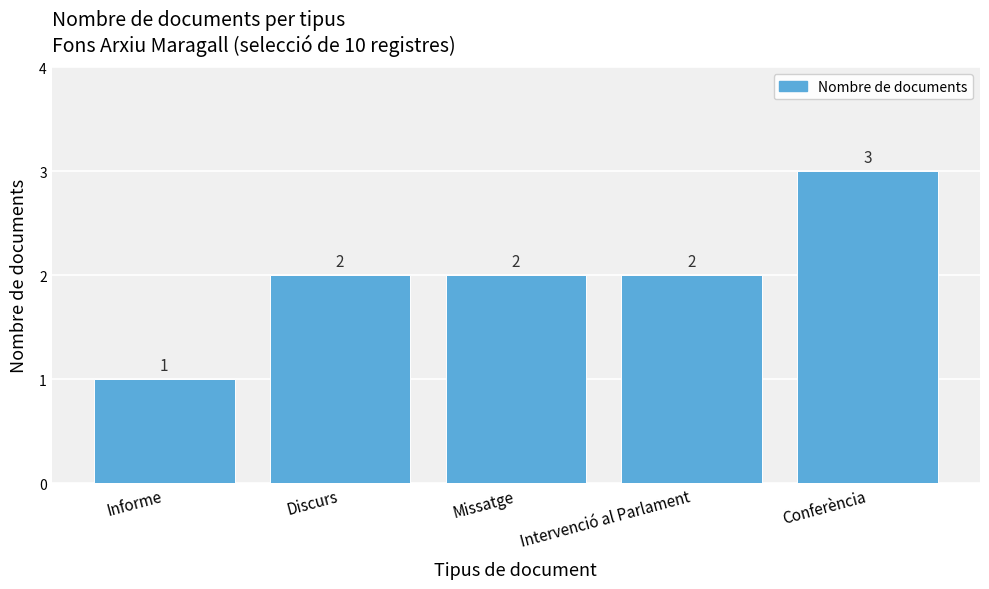

Reading right to left, transcribe all the data shown in this chart.

3	2	2	2	1